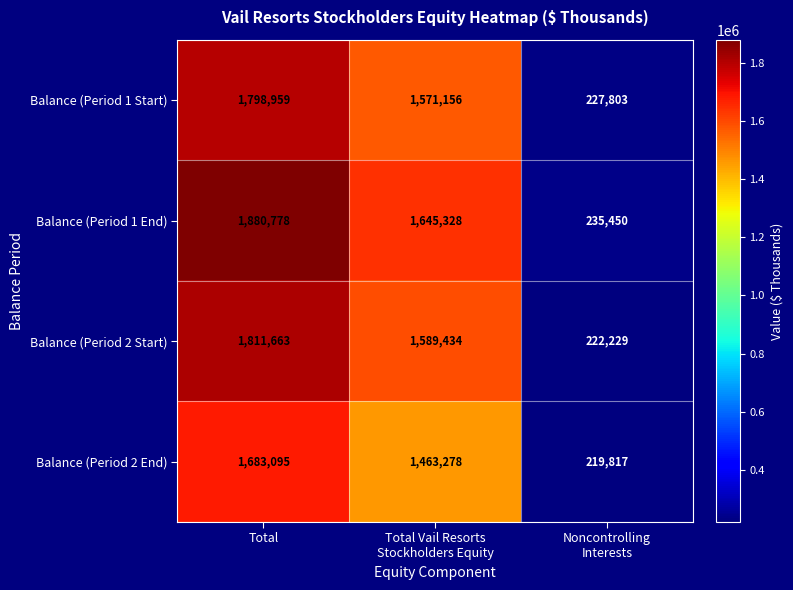

At which category is the sum across all series the highest?

Total